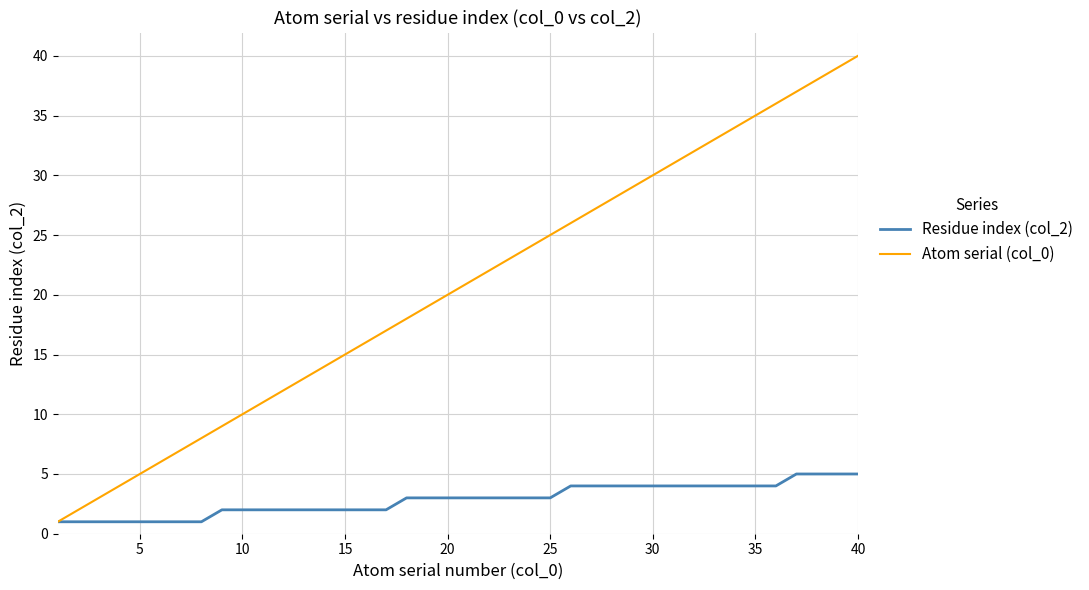

What is the highest value of the Atom serial (col_0) series?

40